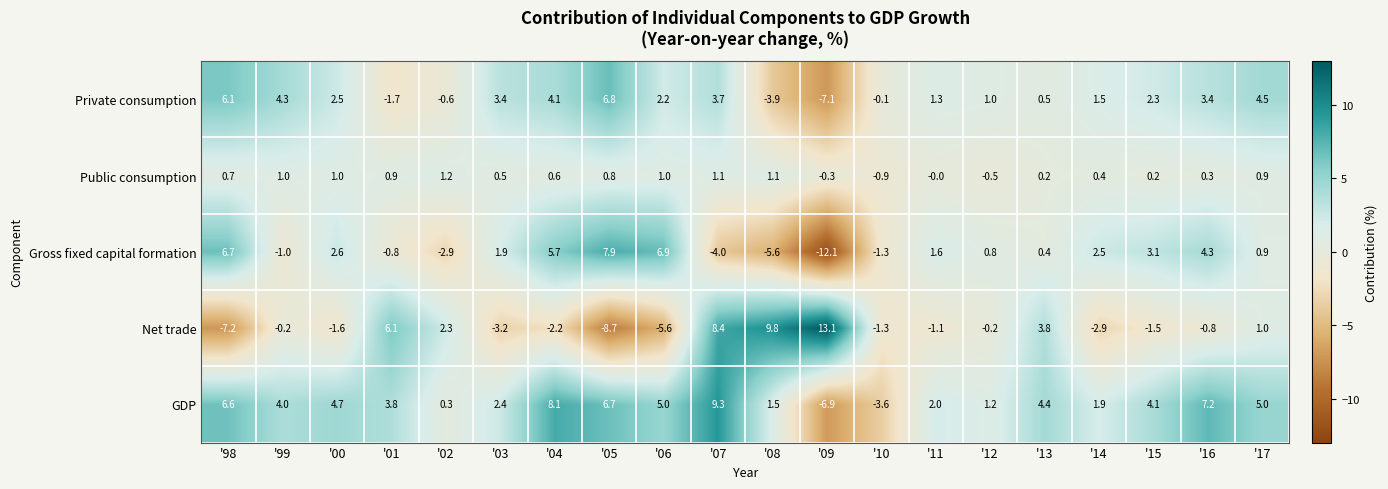

Which series changed the most between '05 and '13?

Net trade